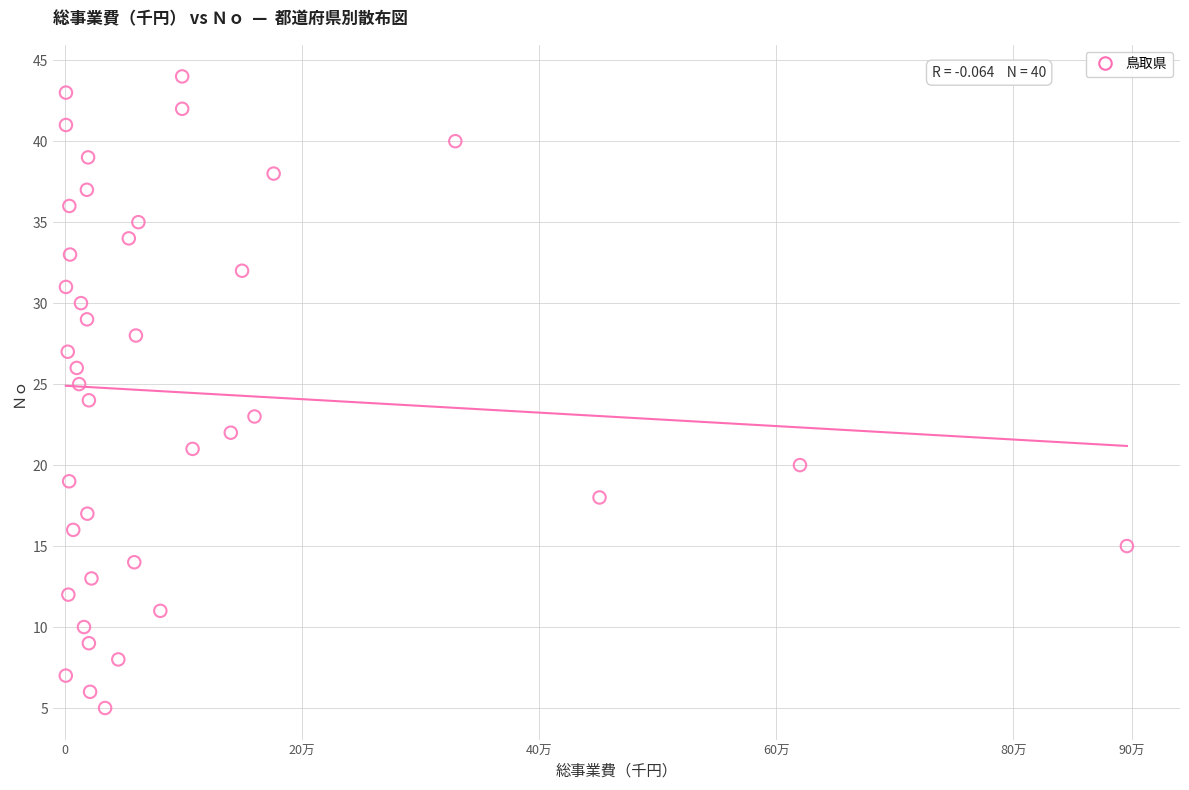

What is the range of Y values (max minus min)?

39